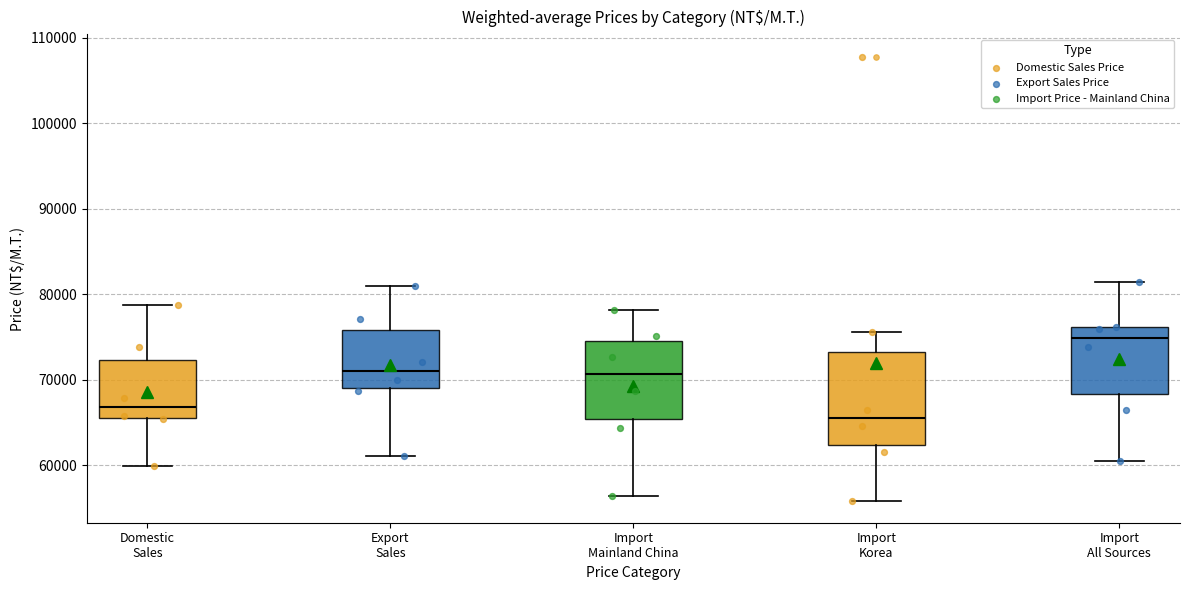

Which box's median line is the lowest?

Import Korea